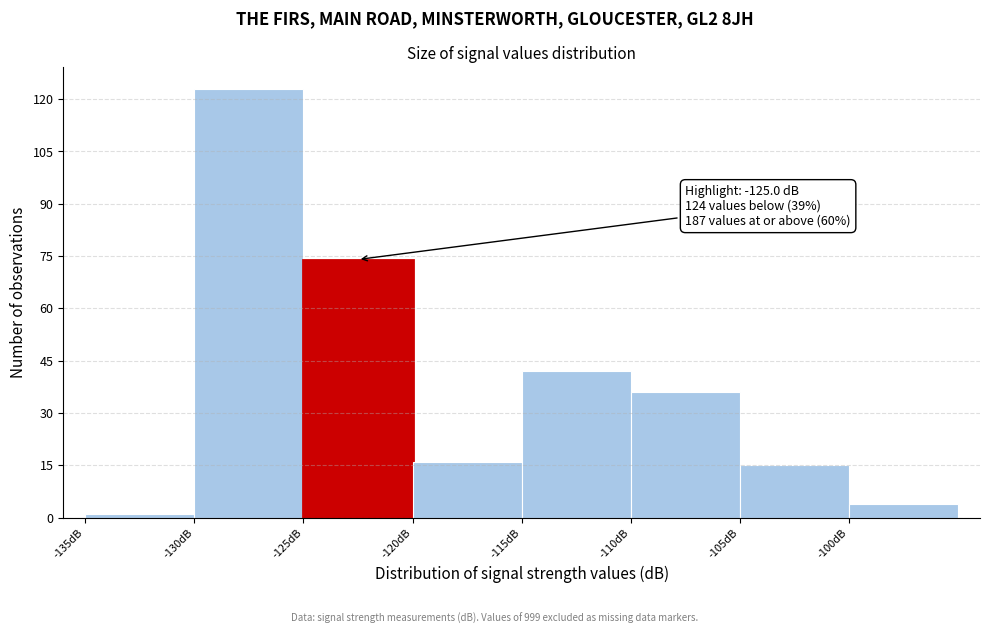

Which range on the x-axis has the tallest bar?

-130 to -125